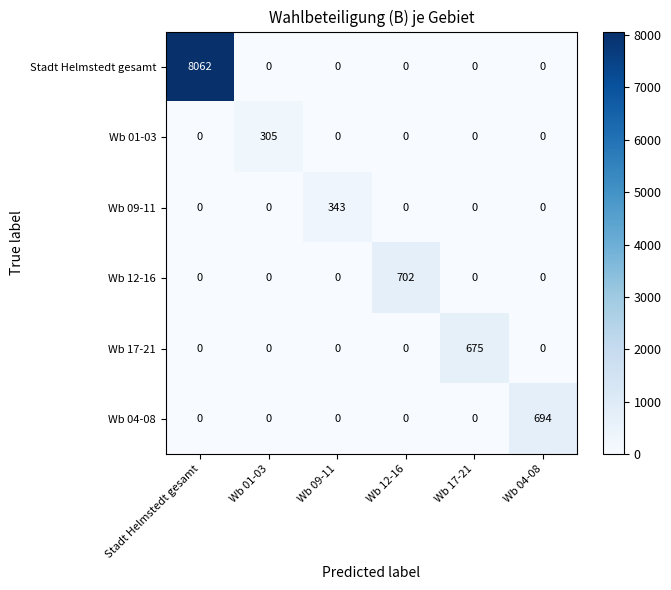

Rank the series by their maximum value, from highest to lowest.

Stadt Helmstedt gesamt, Wb 12-16, Wb 04-08, Wb 17-21, Wb 09-11, Wb 01-03